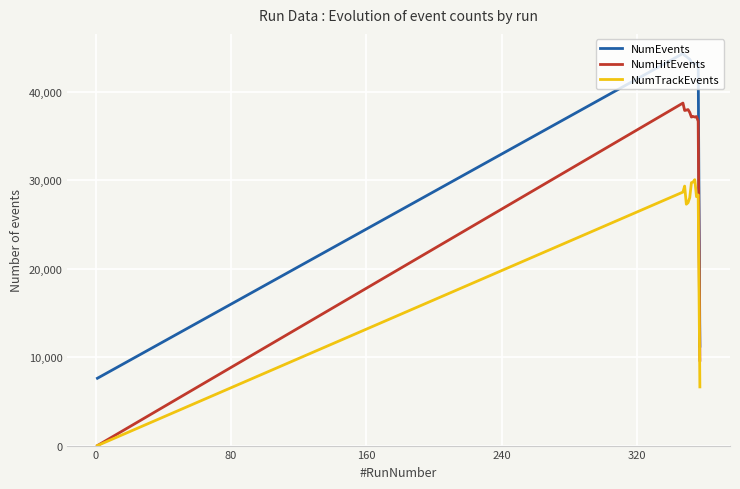

True or false: NumEvents and NumTrackEvents intersect in this chart.

False